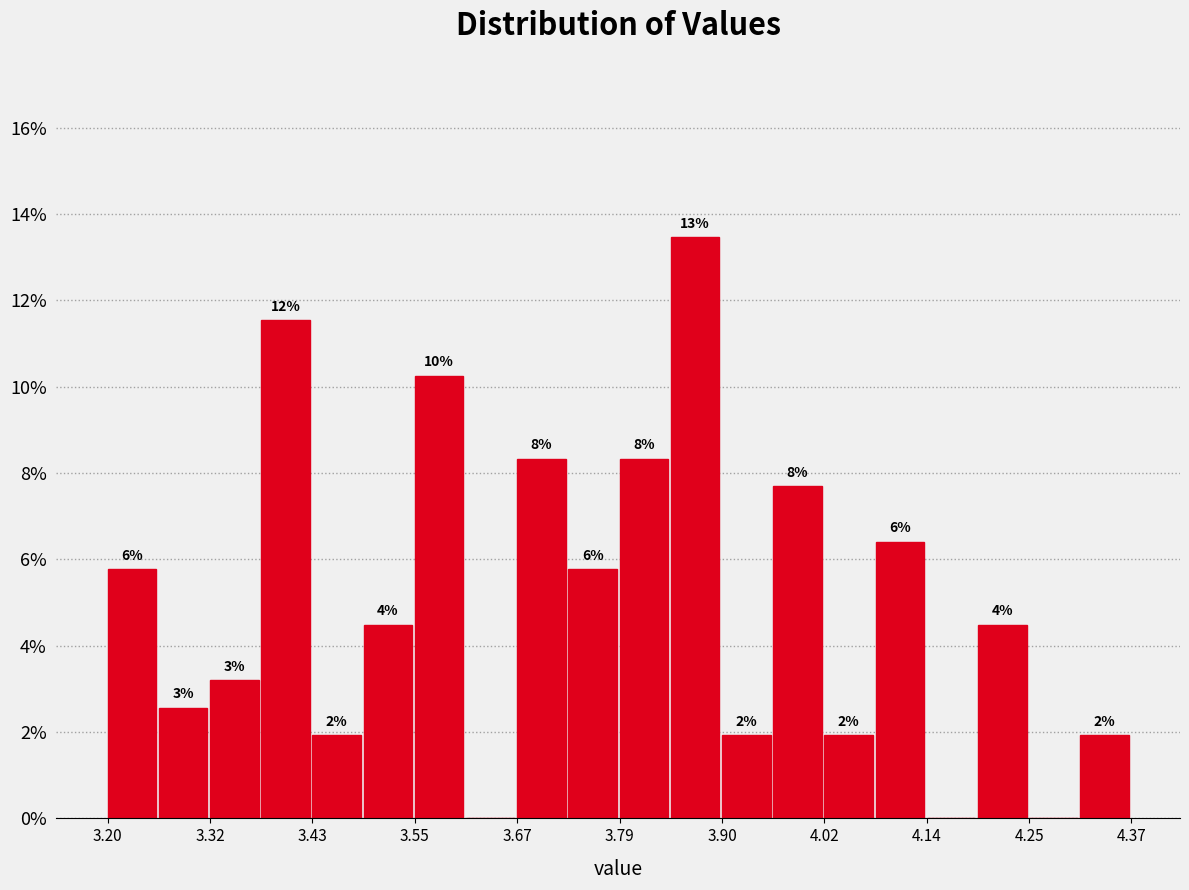

Around what value on the x-axis is the tallest bar? Give the approximate position of its centre, as read against the axis.

3.88